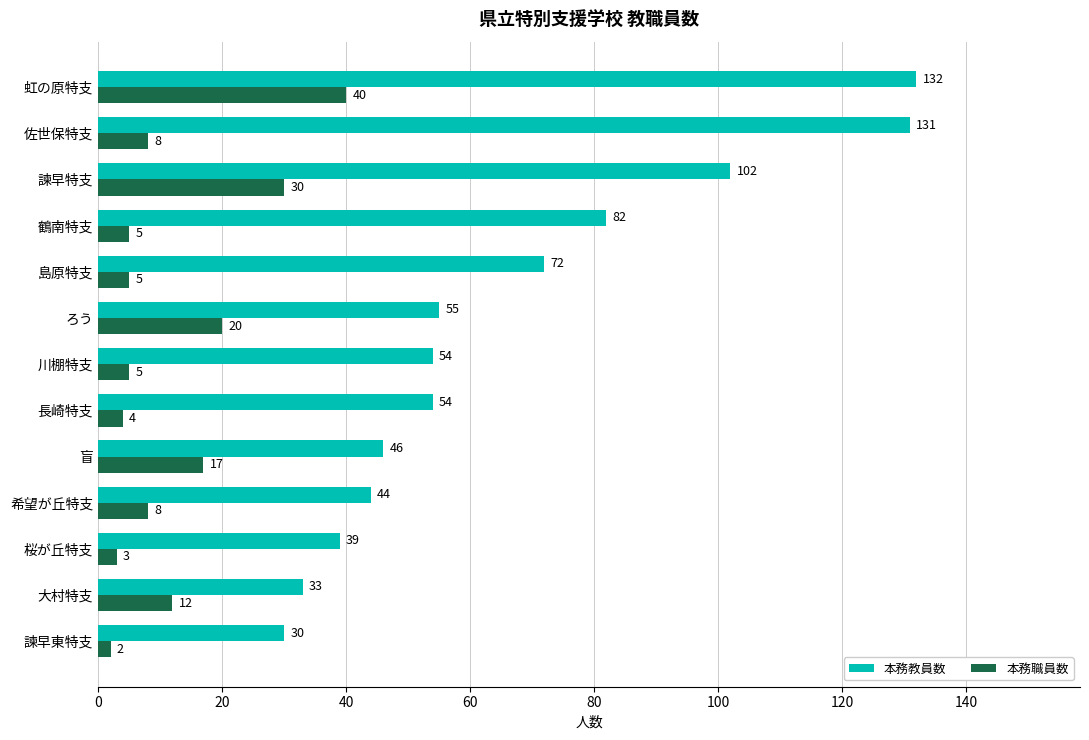

What is the average value of the 本務教員数 series?

67